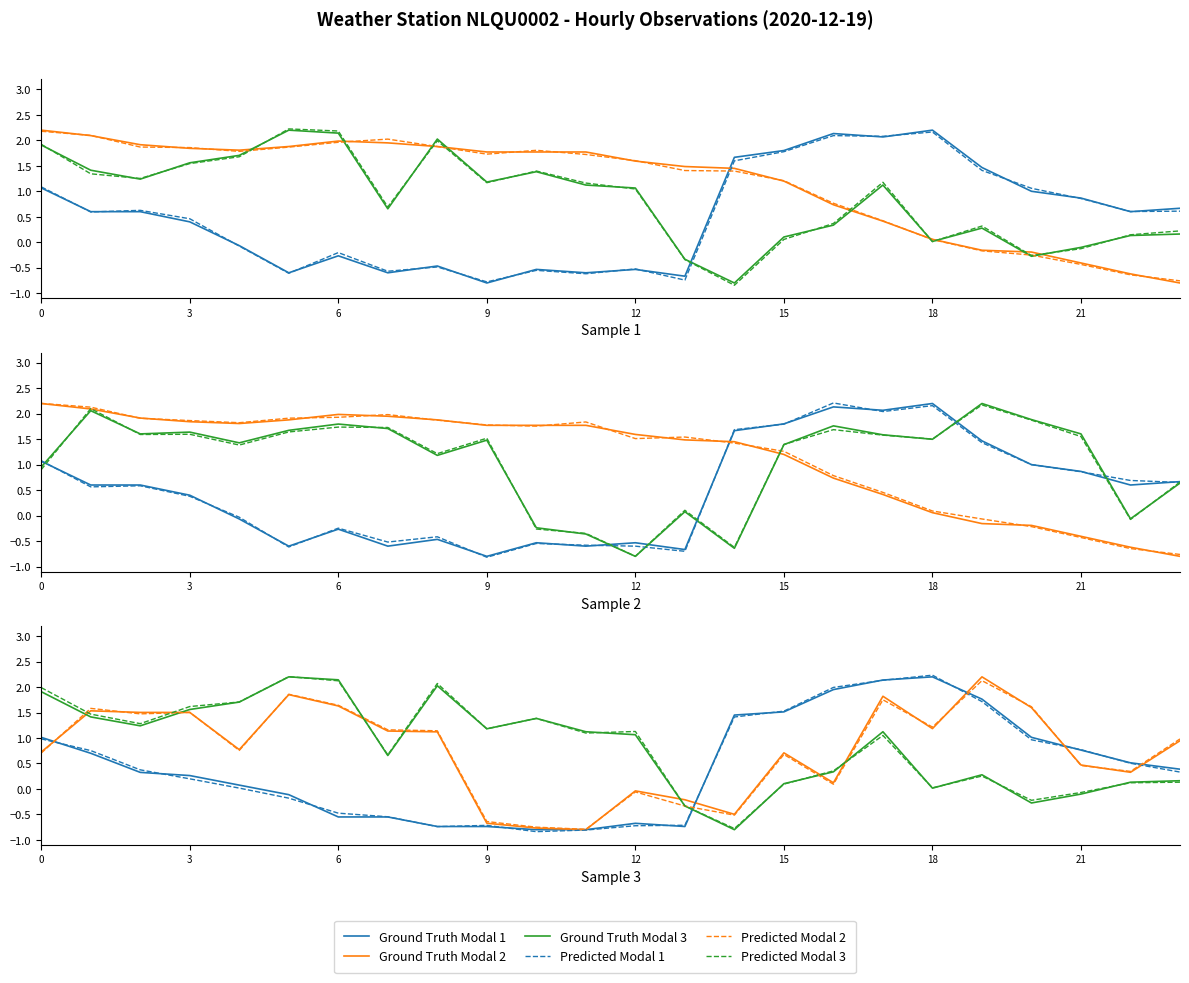

After their last crossing, which series has the higher values: Ground Truth Modal 3 or Ground Truth Modal 2?

Ground Truth Modal 2